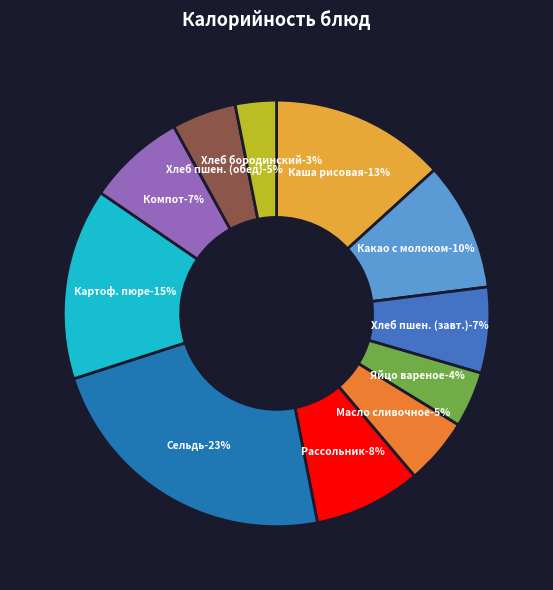

Between Масло сливочное and Рассольник ленинград с мясом, which is larger?

Рассольник ленинград с мясом